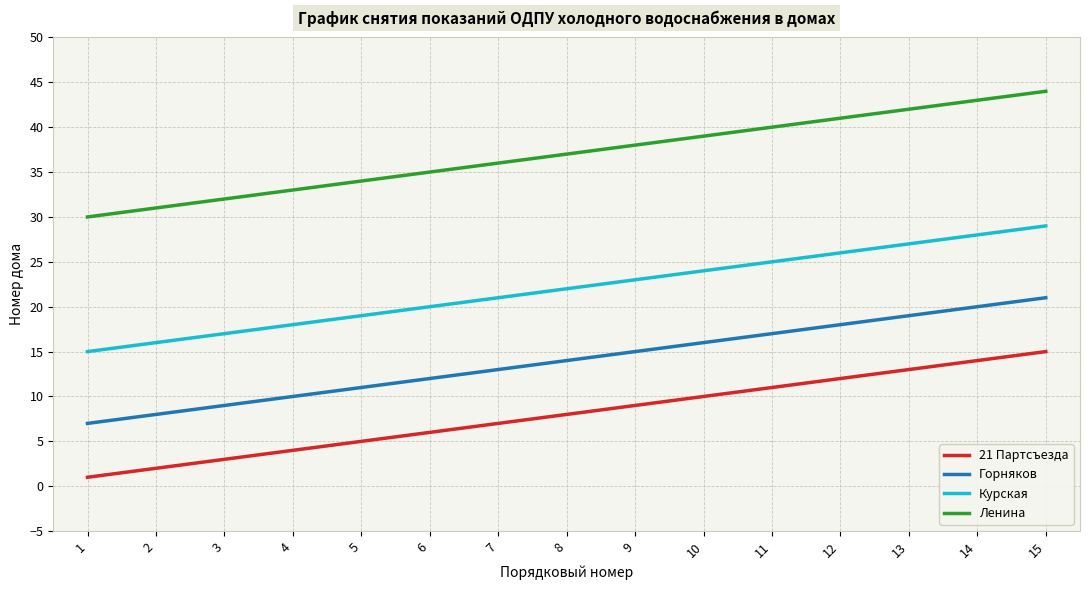

Is the value of 21 Партсъезда at 8 greater than the value of Горняков at 8?

No